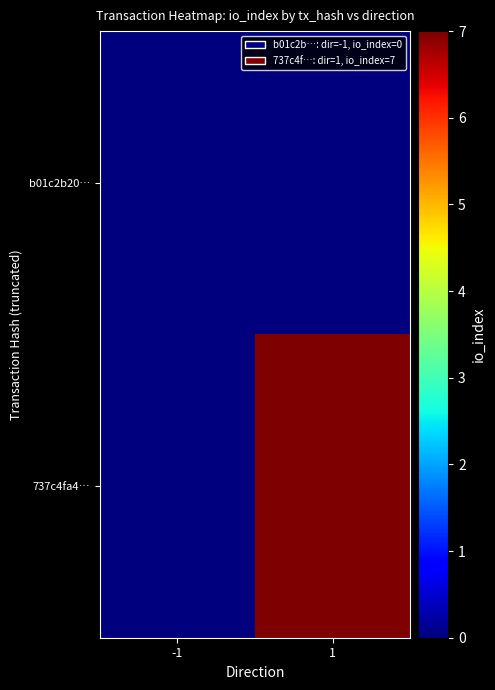

What is the maximum value shown in the chart?

7